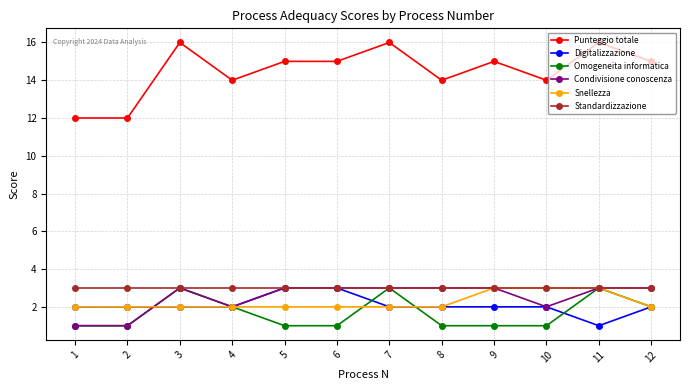

What are all the series names shown in the legend?

Punteggio totale, Digitalizzazione, Omogeneita informatica, Condivisione conoscenza, Snellezza, Standardizzazione